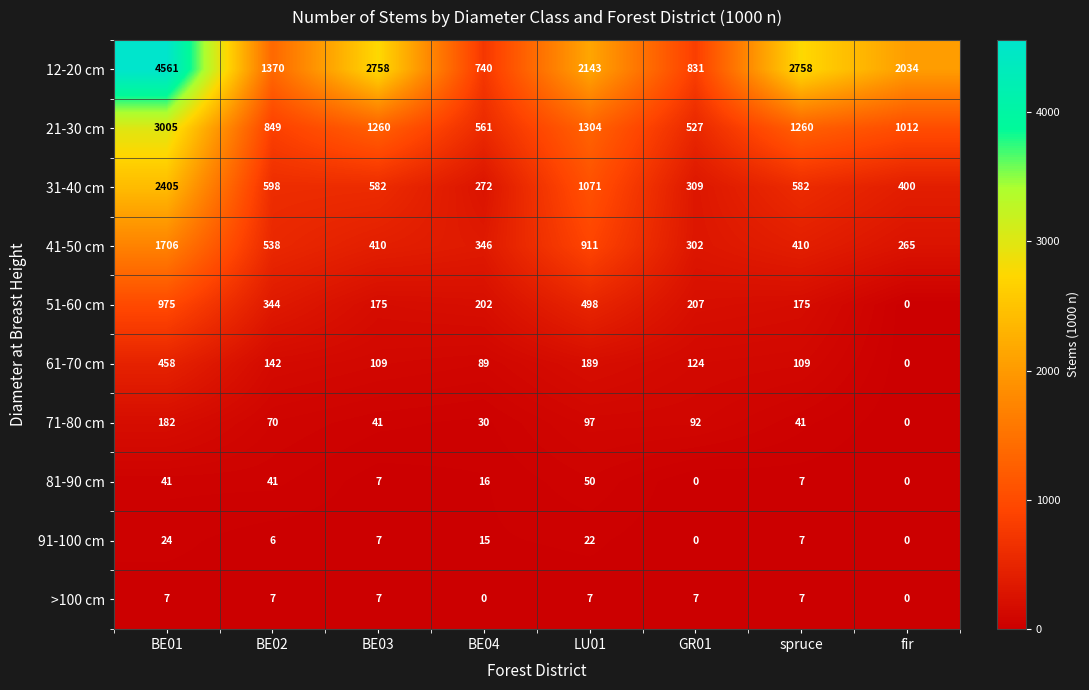

What is the difference between the maximum and minimum values in the 51-60 cm series?

975